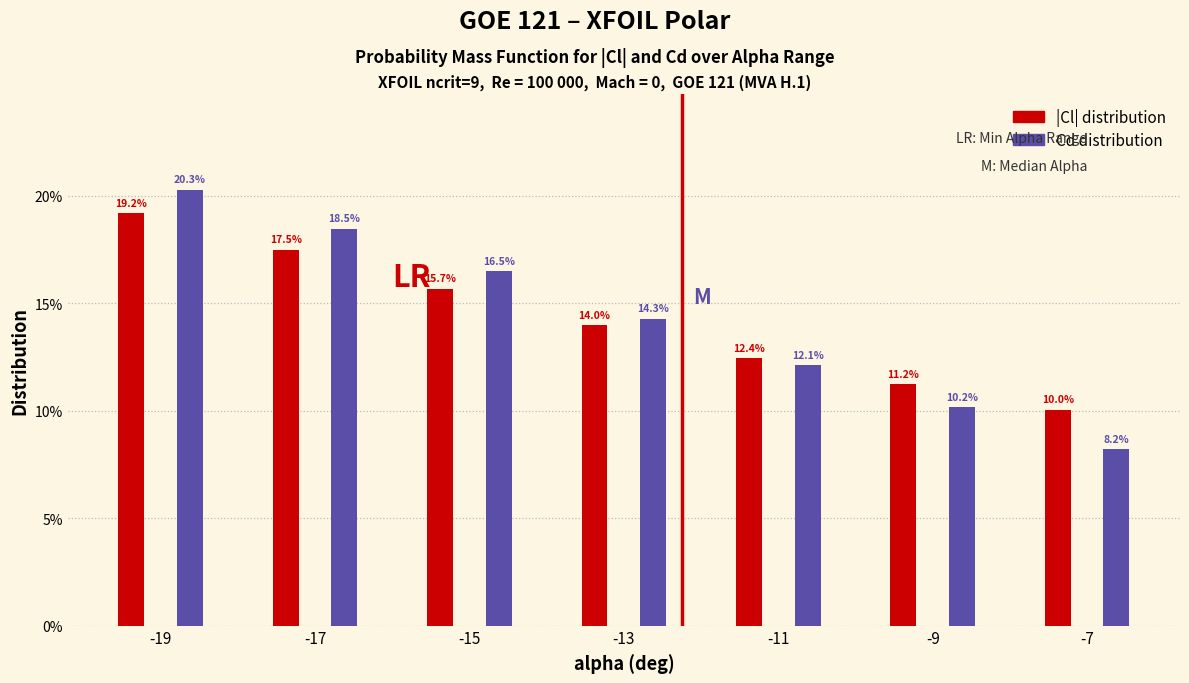

Reading left to right, extract all data points from this chart.

|Cl| distribution: -19=19.2	-17=17.5	-15=15.7	-13=14.0	-11=12.4	-9=11.2	-7=10.0
Cd distribution: -19=20.3	-17=18.5	-15=16.5	-13=14.3	-11=12.1	-9=10.2	-7=8.2